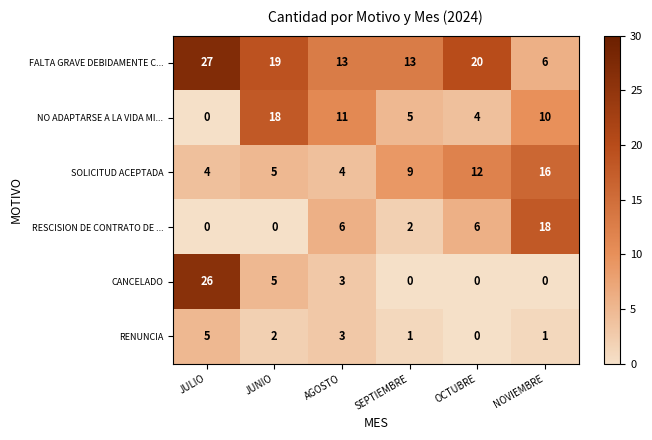

At how many categories does at least one series exceed 11?

6